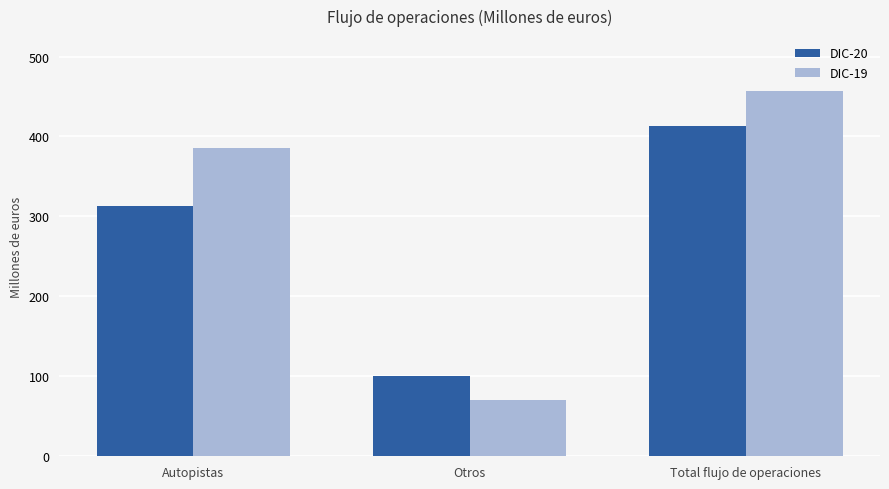

List the series in order of their overall mean, highest first.

DIC-19, DIC-20